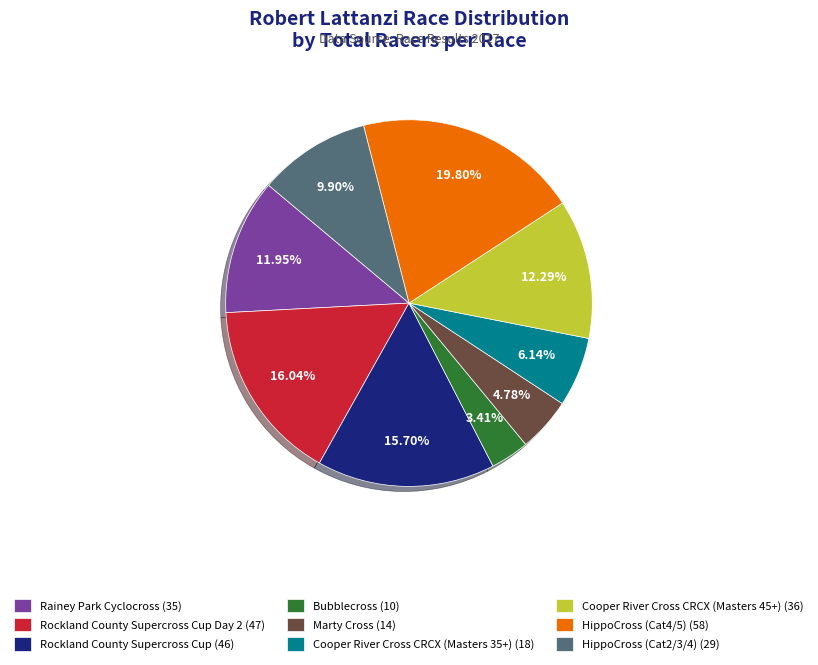

What is the ratio of the value at Cooper River Cross CRCX (Masters 35+) (18) to the value at Rockland County Supercross Cup (46)?

0.4